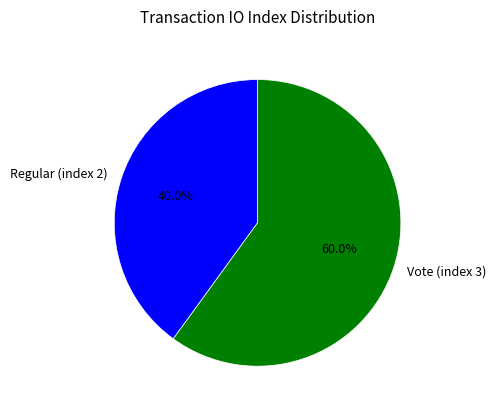

Rank the categories by value from highest to lowest.

Vote (index 3), Regular (index 2)